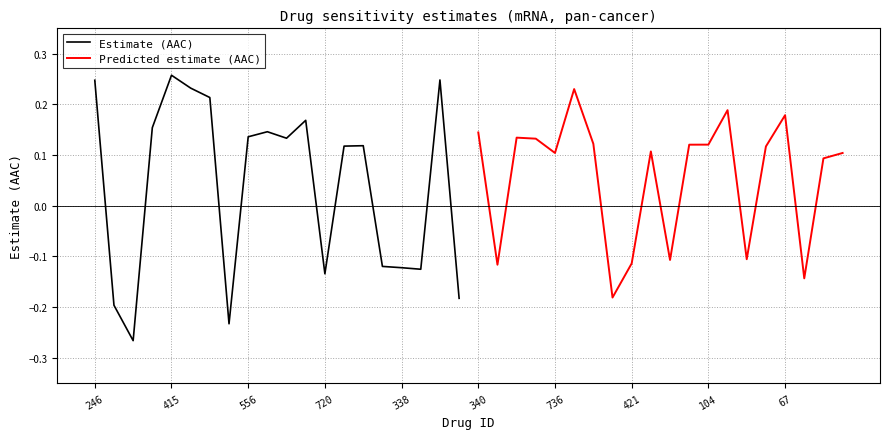

Reading right to left, what are all the values shown in this chart?

Estimate (AAC): -0.2	0.2	-0.1	-0.1	-0.1	0.1	0.1	-0.1	0.2	0.1	0.1	0.1	-0.2	0.2	0.2	0.3	0.2	-0.3	-0.2	0.2
Predicted estimate (AAC): 0.1	0.1	-0.1	0.2	0.1	-0.1	0.2	0.1	0.1	-0.1	0.1	-0.1	-0.2	0.1	0.2	0.1	0.1	0.1	-0.1	0.1